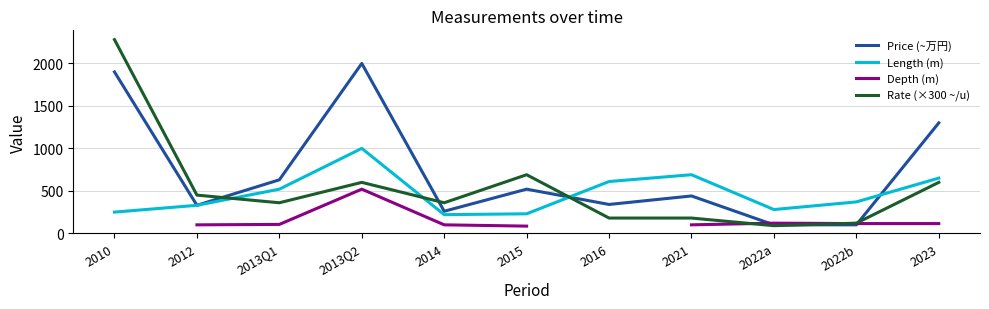

What is the label of the 5th point from the left?

2014